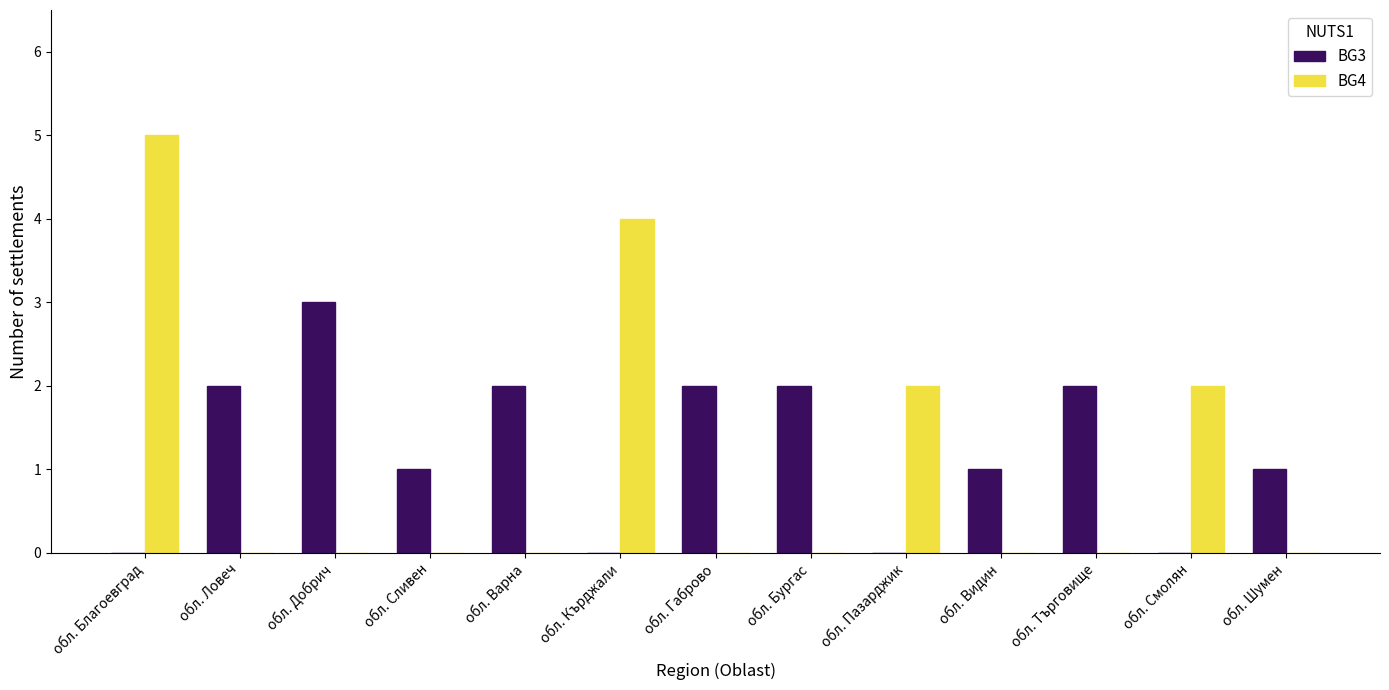

Between обл. Благоевград and обл. Кърджали, which series saw the biggest shift?

BG4